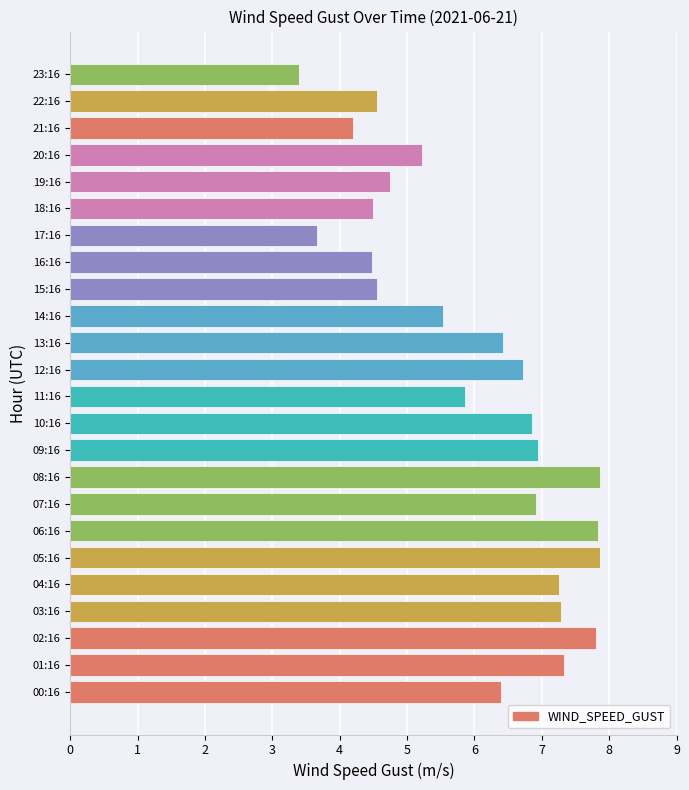

What is the average value?

6.0